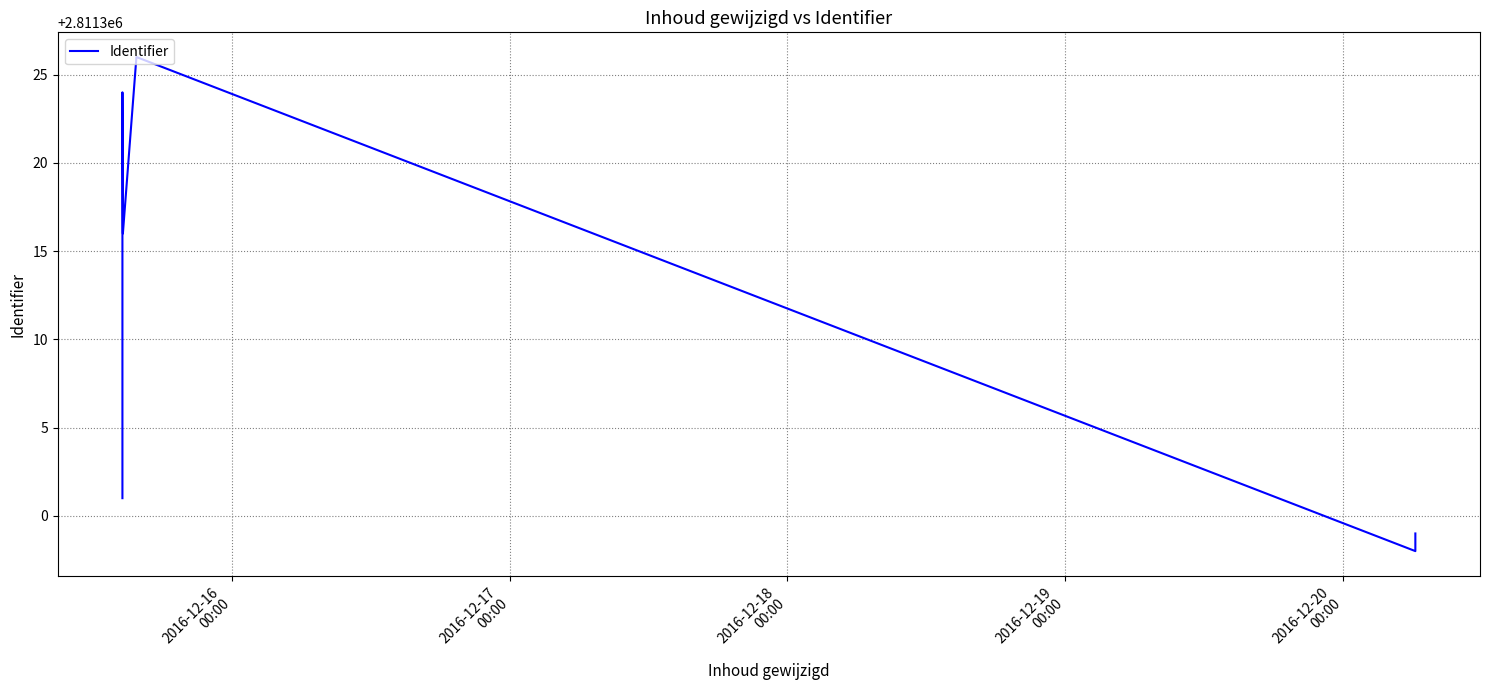

What is the value of the 5th point from the left?

2811310